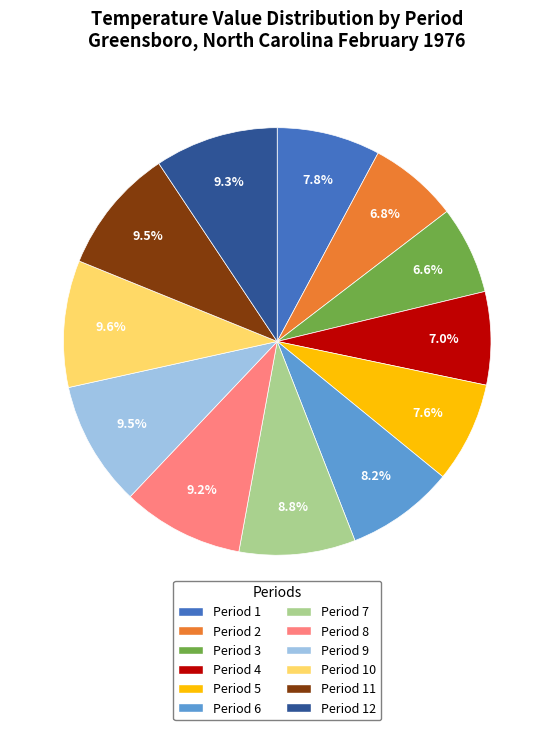

True or false: Period 6 accounts for 15% of the total.

False